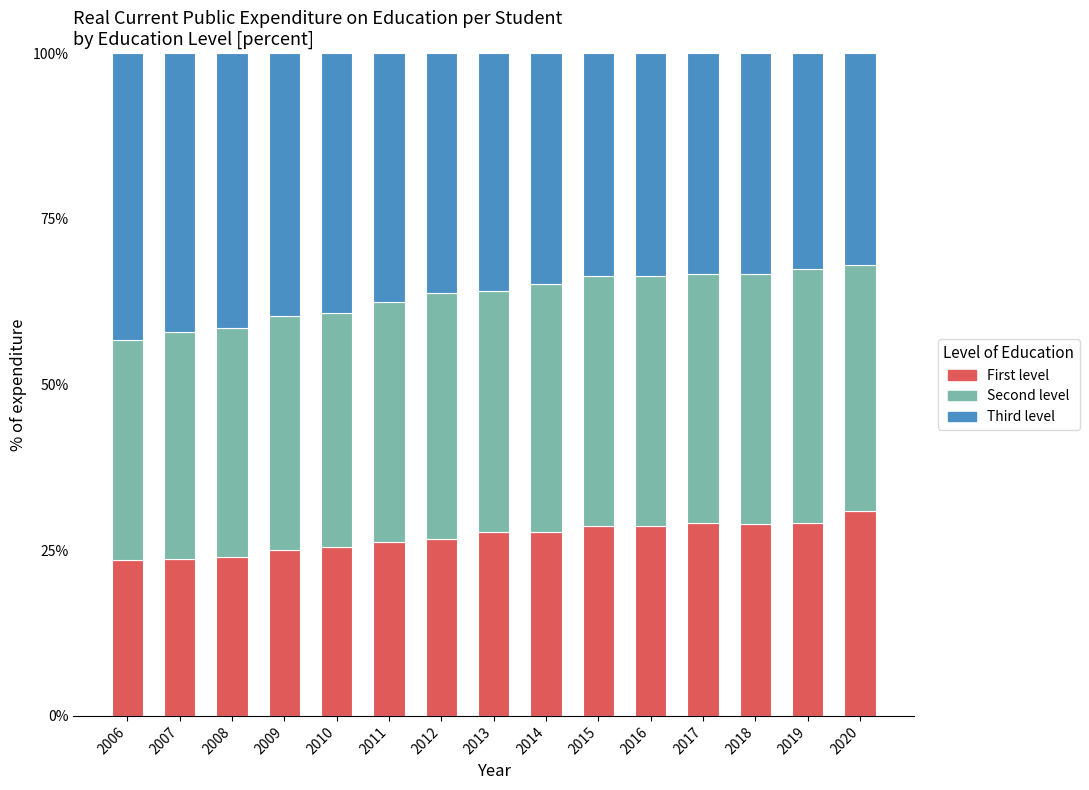

The First level series shows 11.1 at 2006. True or false?

False